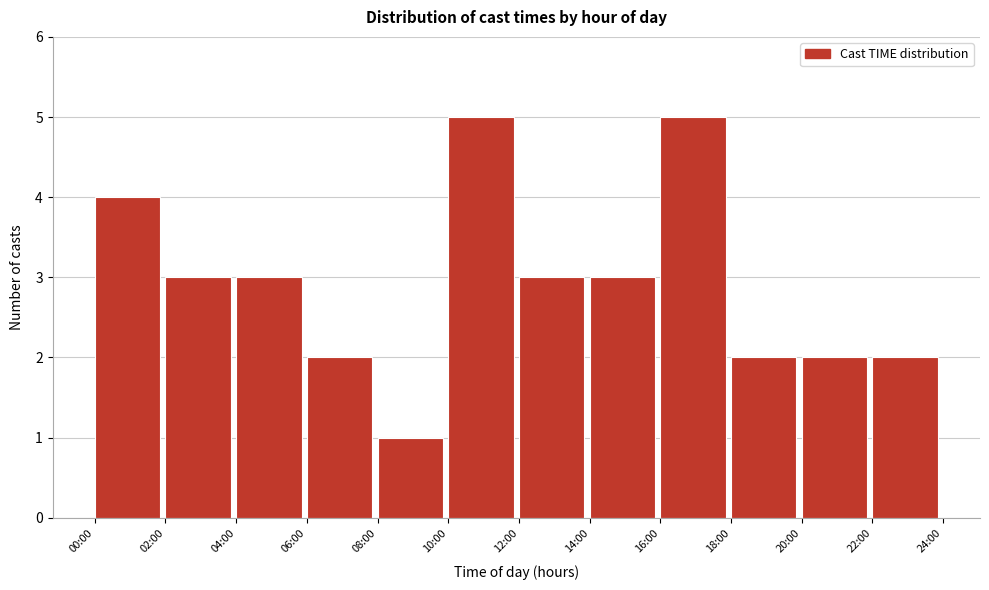

Reading right to left, list all the values displayed in this chart.

22:00=2	20:00=2	18:00=2	16:00=5	14:00=3	12:00=3	10:00=5	08:00=1	06:00=2	04:00=3	02:00=3	00:00=4